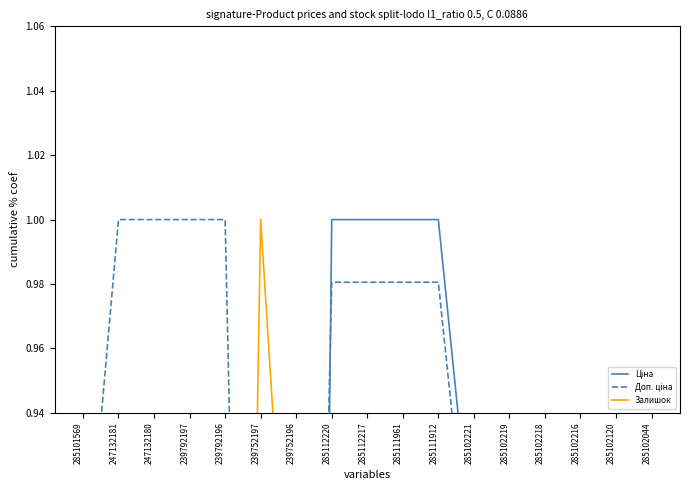

What is the label of the 11th point from the left?

285111912